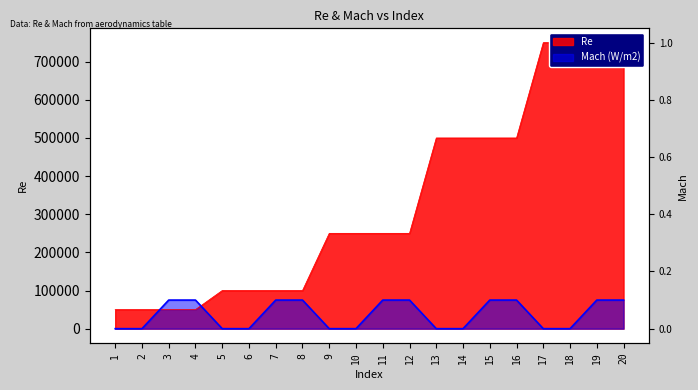

Is the value of Mach at 17 greater than the value of Re at 5?

No